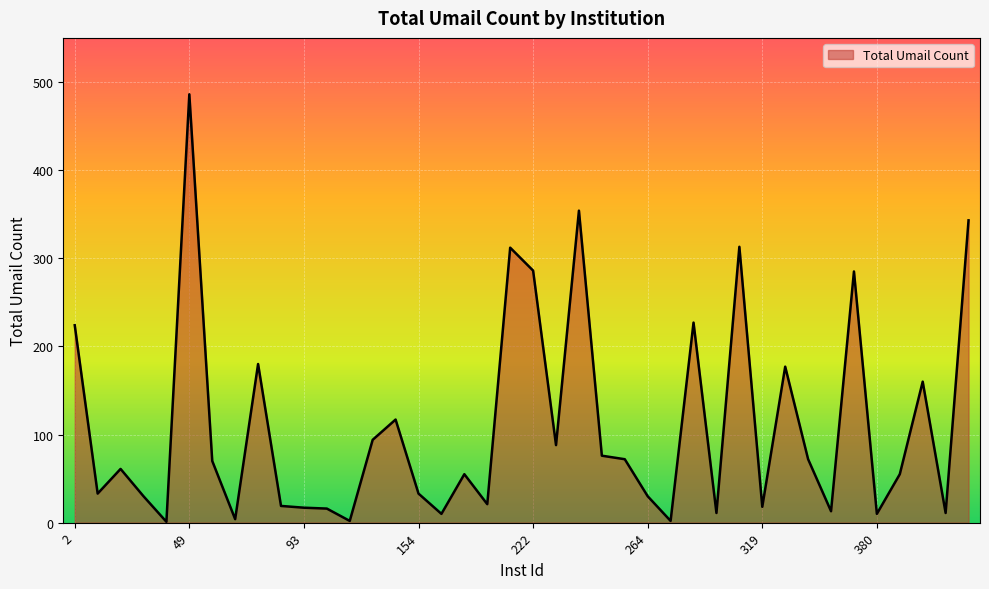

What is the greatest value displayed?

486